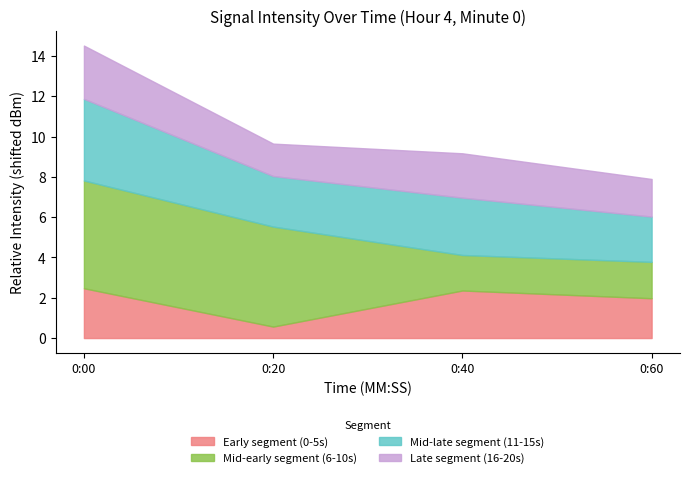

Which category has the lowest value in the Early segment (0-5s) series?

0:20